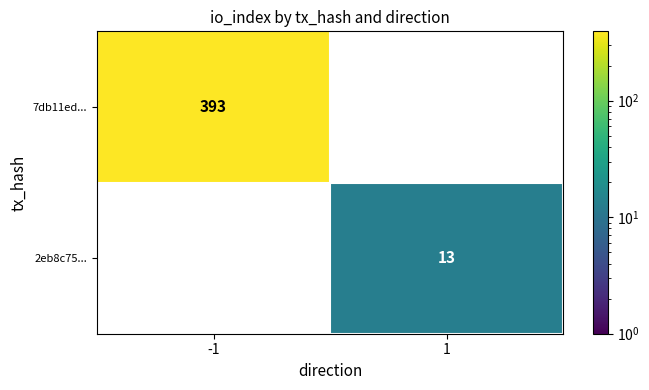

The value of 7db11ed... at -1 is 393. True or false?

True